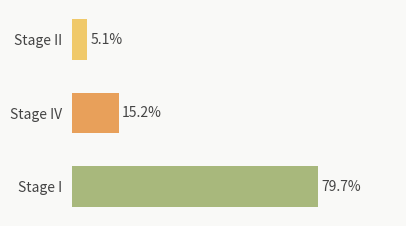

Between Stage IV and Stage I, which is larger?

Stage I